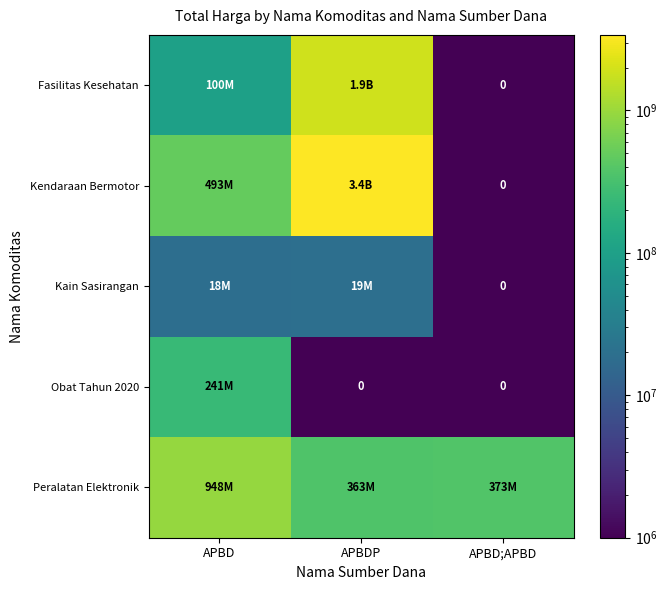

How many distinct data groups are displayed?

5